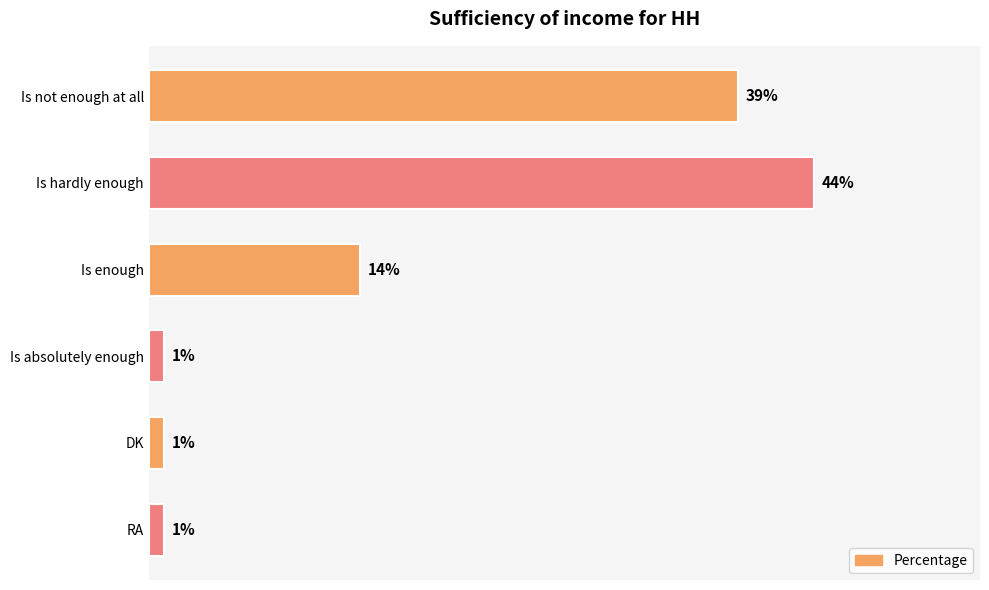

At which category does the chart reach its peak across all series?

Is hardly enough